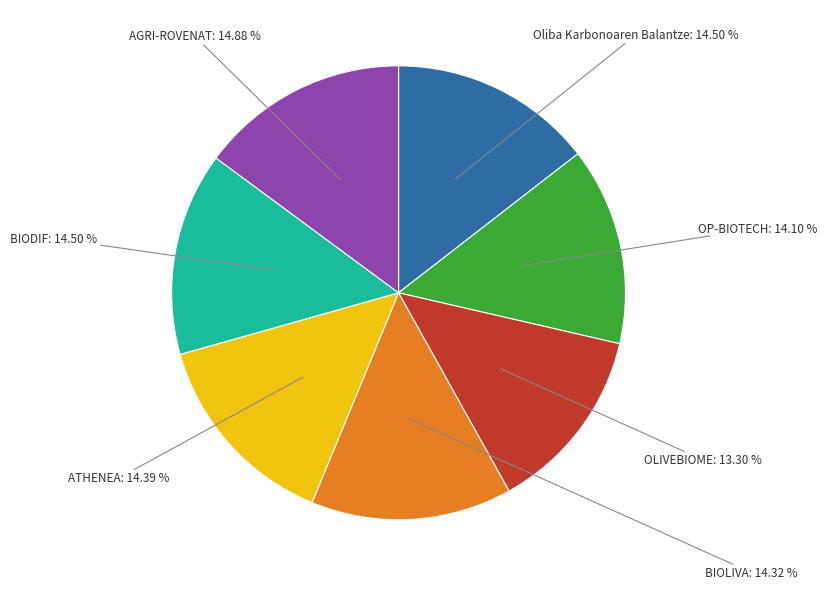

How many slices are in this pie chart?

7